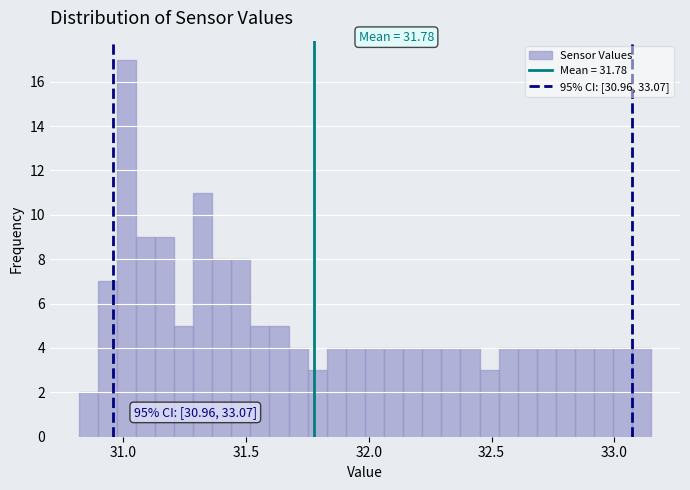

Around what value on the x-axis is the tallest bar? Give the approximate position of its centre, as read against the axis.

31.00